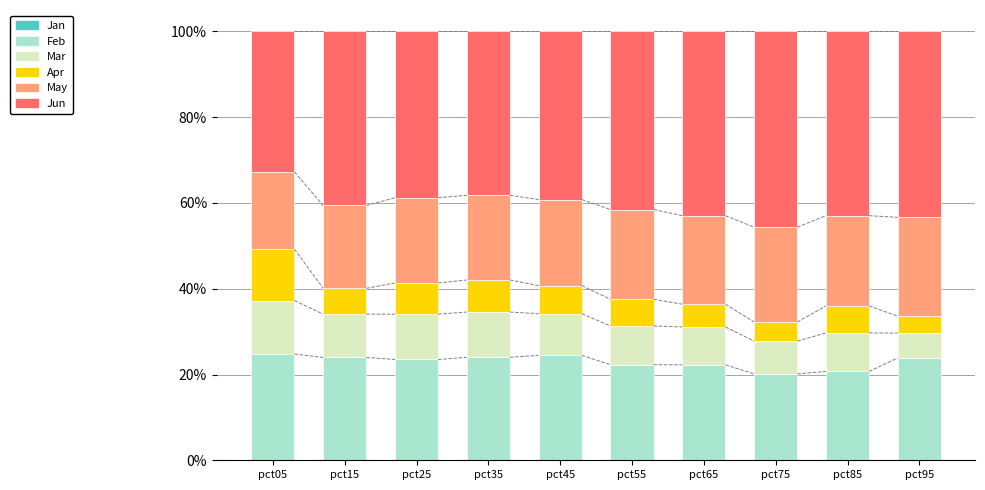

True or false: Feb has a value of 13.5 at pct35.

False